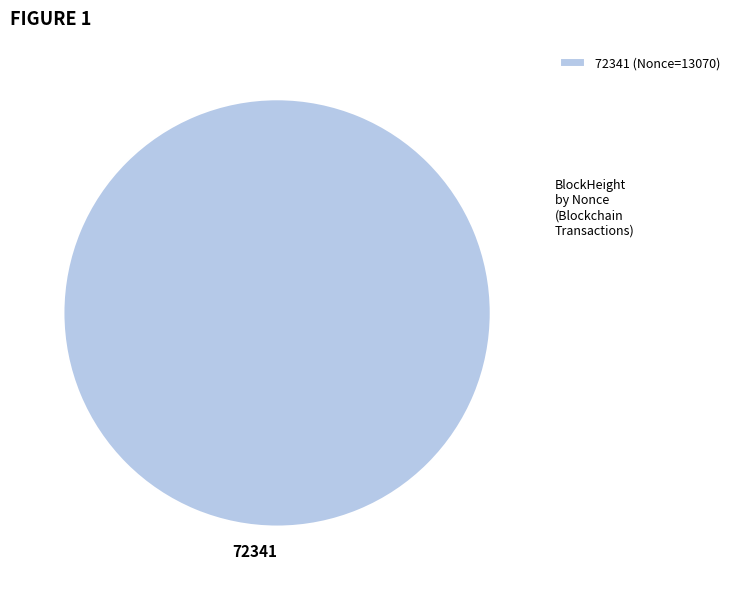

How many segments does this pie chart have?

1